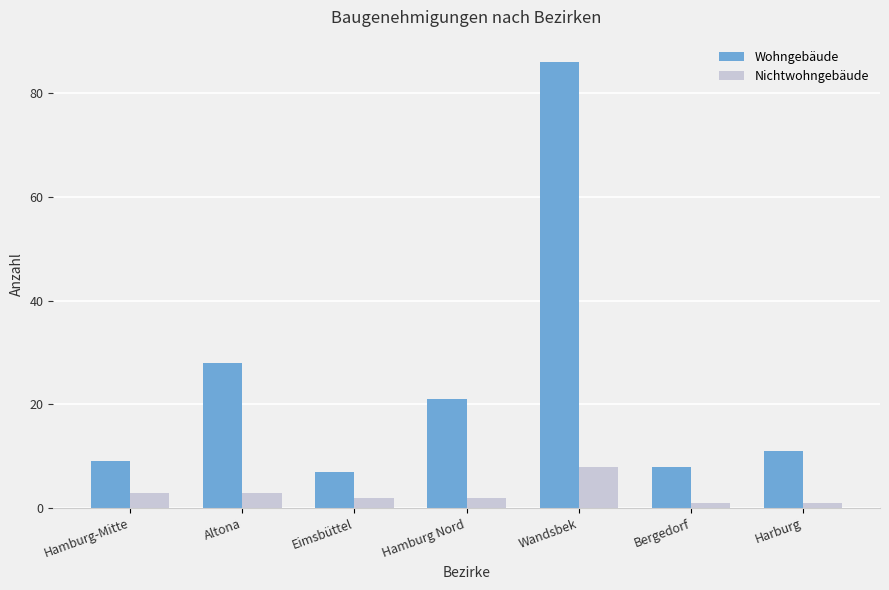

At which category does the chart reach its peak across all series?

Wandsbek